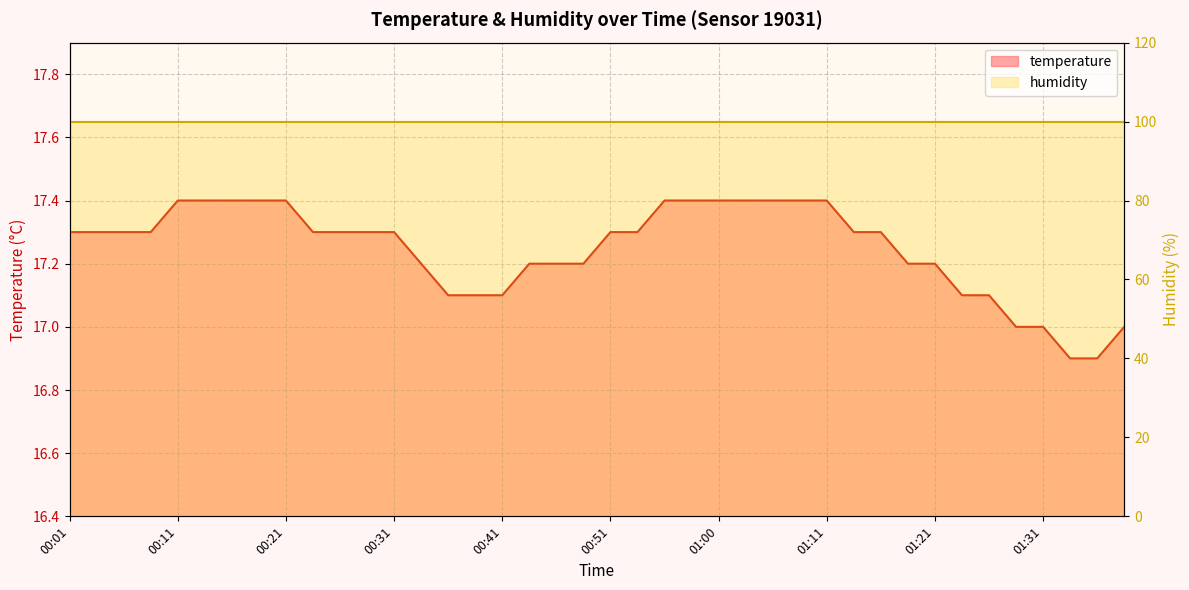

What is the greatest value displayed?

17.4